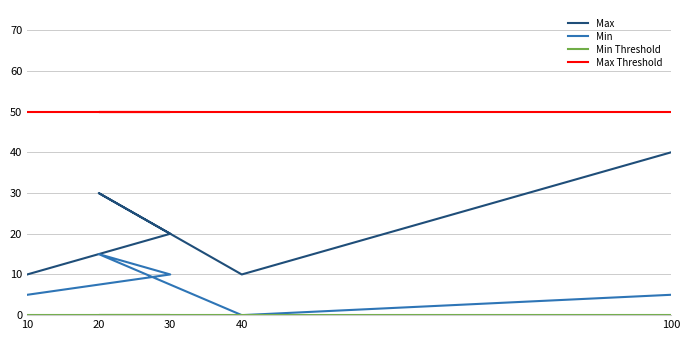

What is the total value across all series at 30?

80